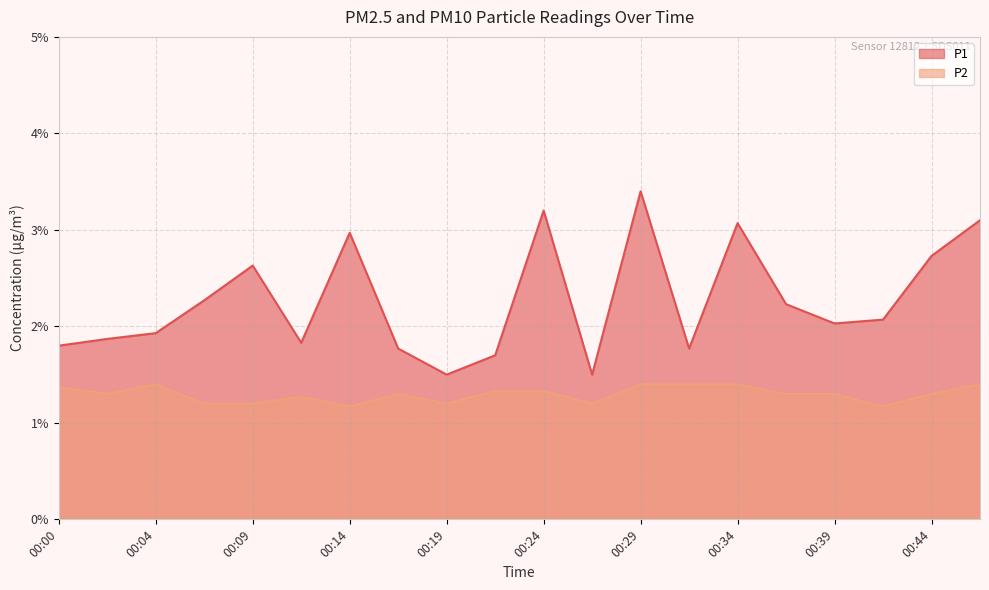

What is the value of the P2 point at the 5th from the left?

1.2